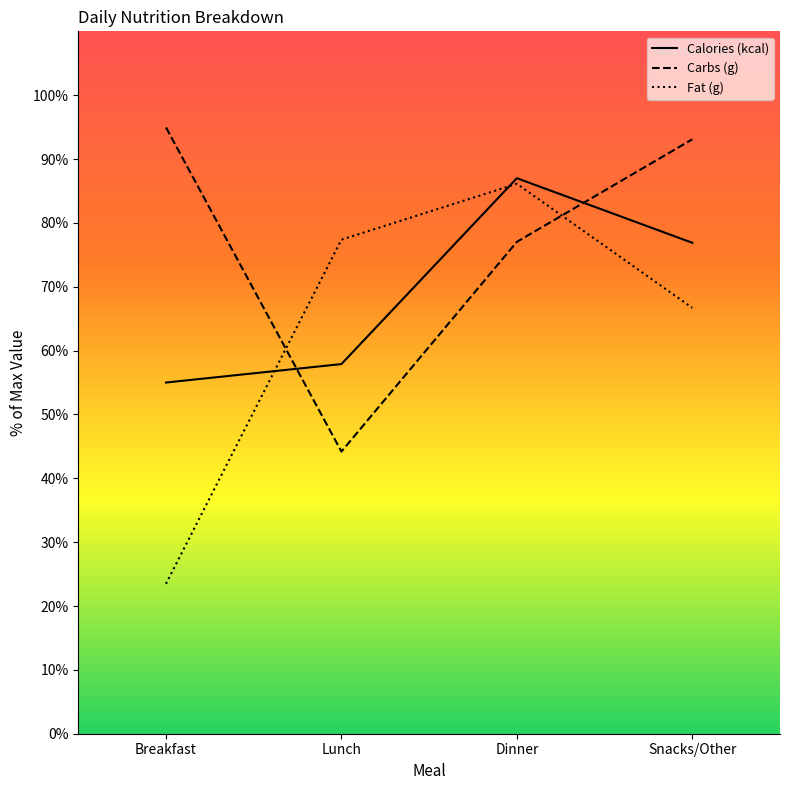

Which series has the largest range (max minus min)?

Fat (g)